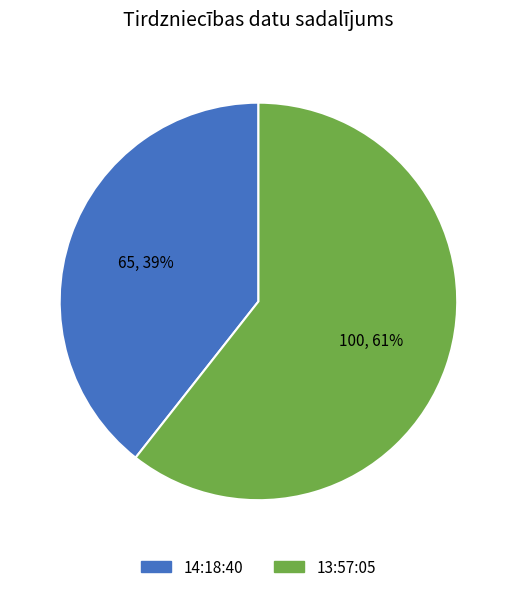

What percentage is the 14:18:40 slice, to the nearest percent?

39%